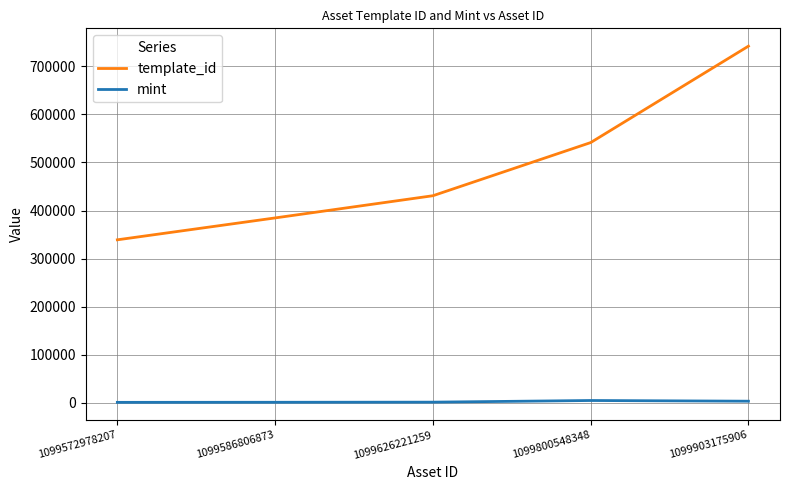

True or false: mint and template_id intersect in this chart.

False